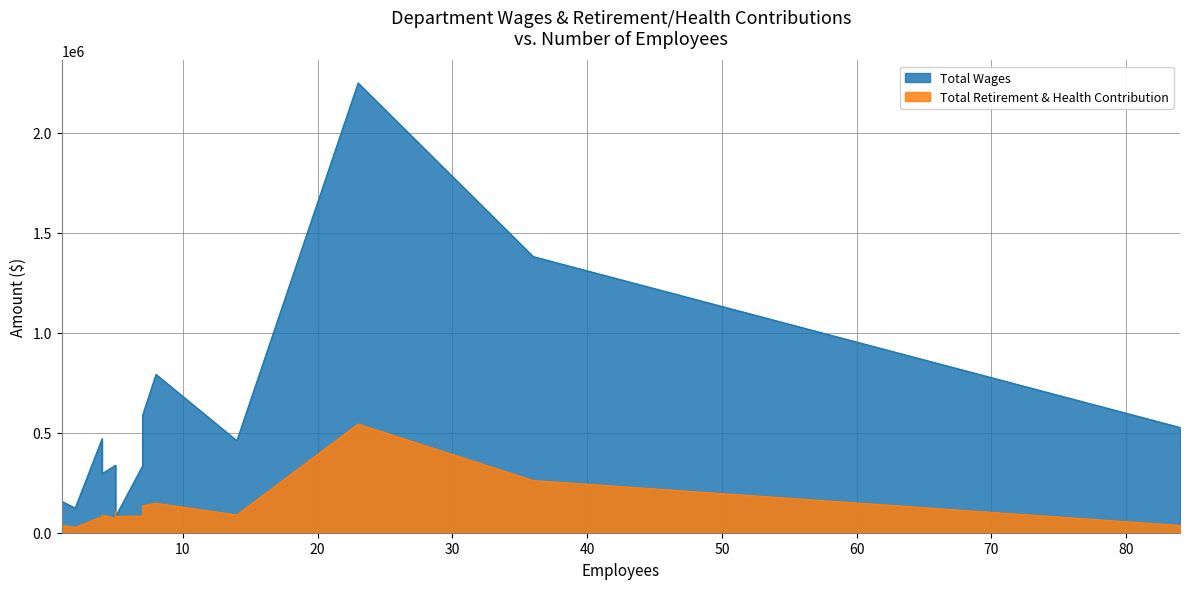

What are all the series names shown in the legend?

Total Wages, Total Retirement & Health Contribution